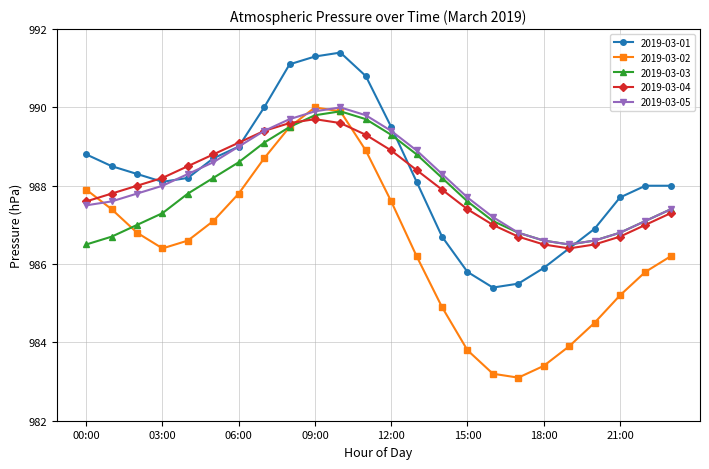

How many data points does each series have?

24